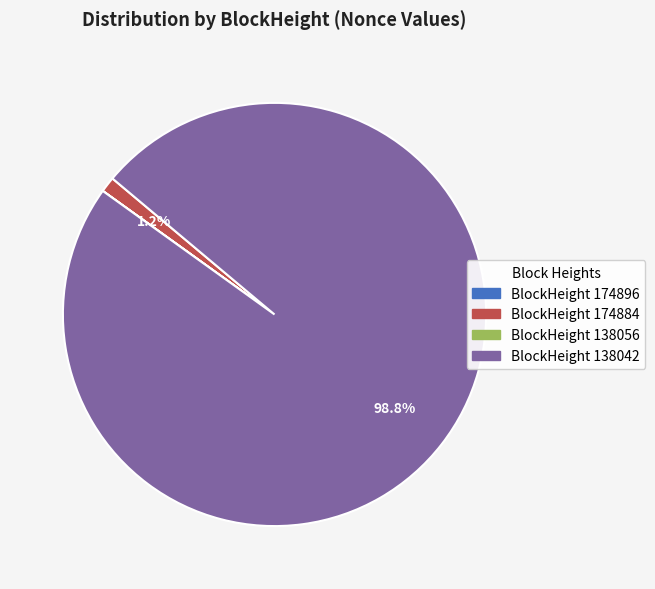

Is there any slice that represents more than half of the pie?

Yes